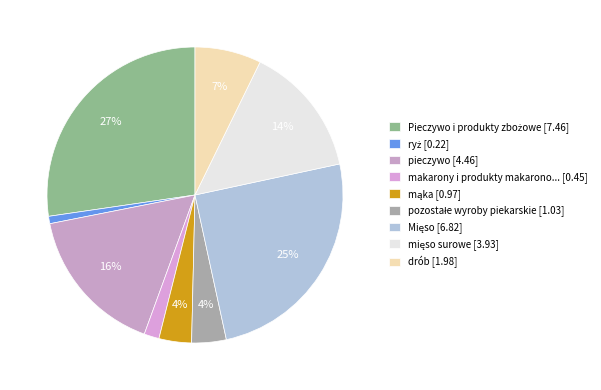

How many segments does this pie chart have?

9